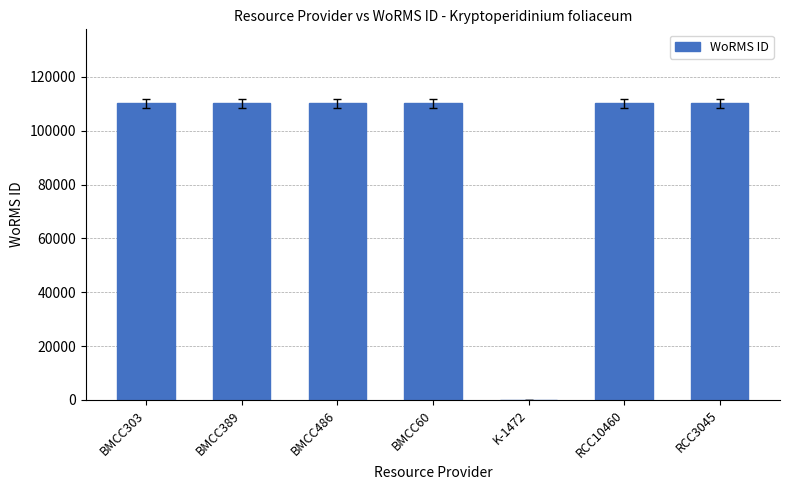

The chart shows a value of 0 at K-1472. True or false?

True